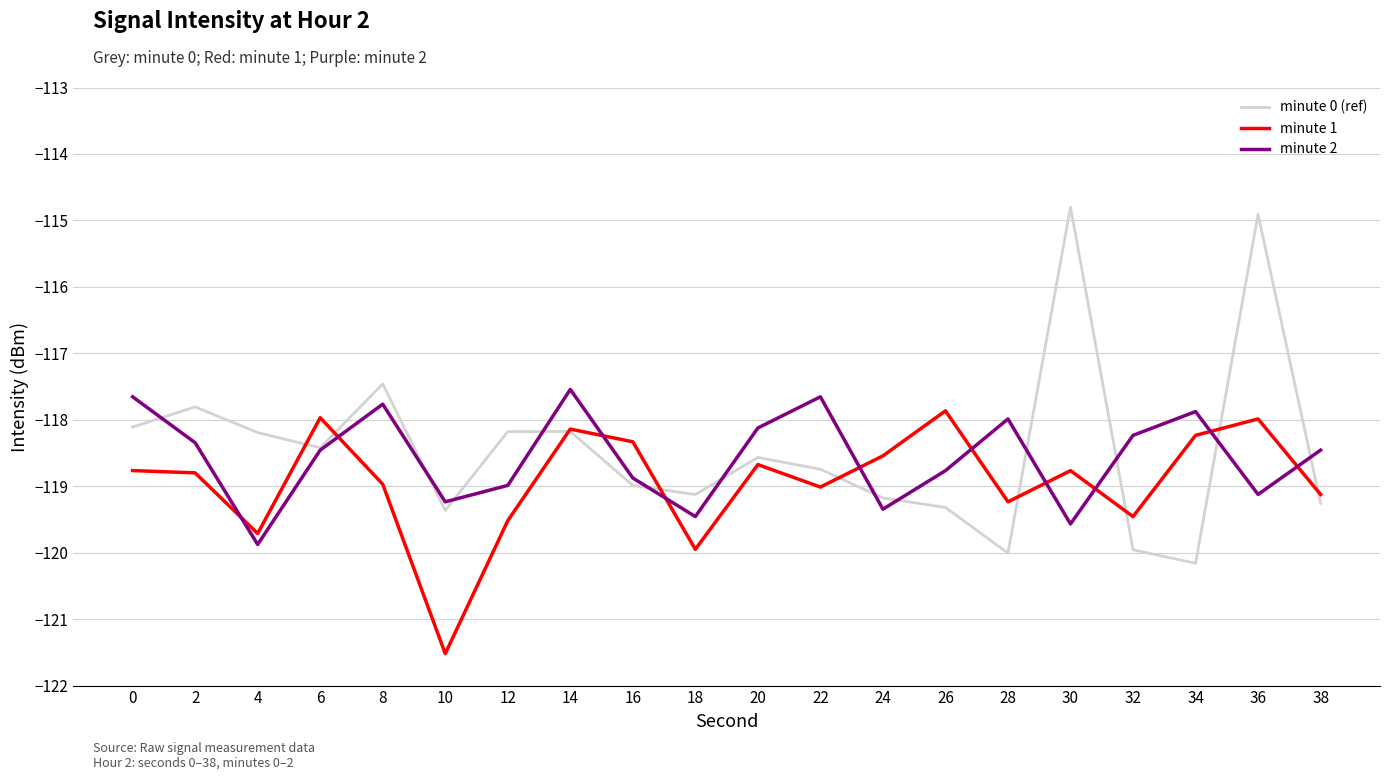

True or false: minute 0 (ref) has more than 2 points higher than both neighbors.

True